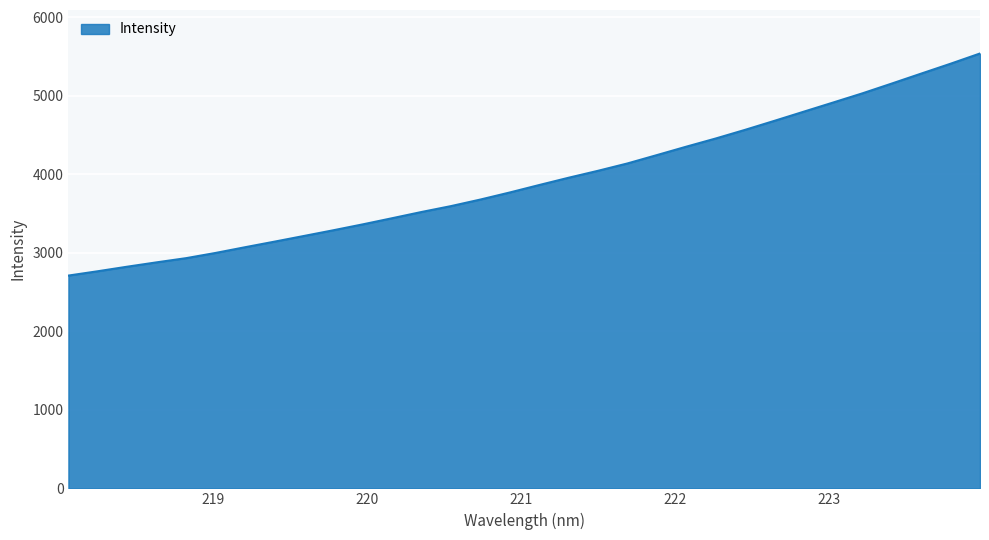

What is the average value?

3924.9